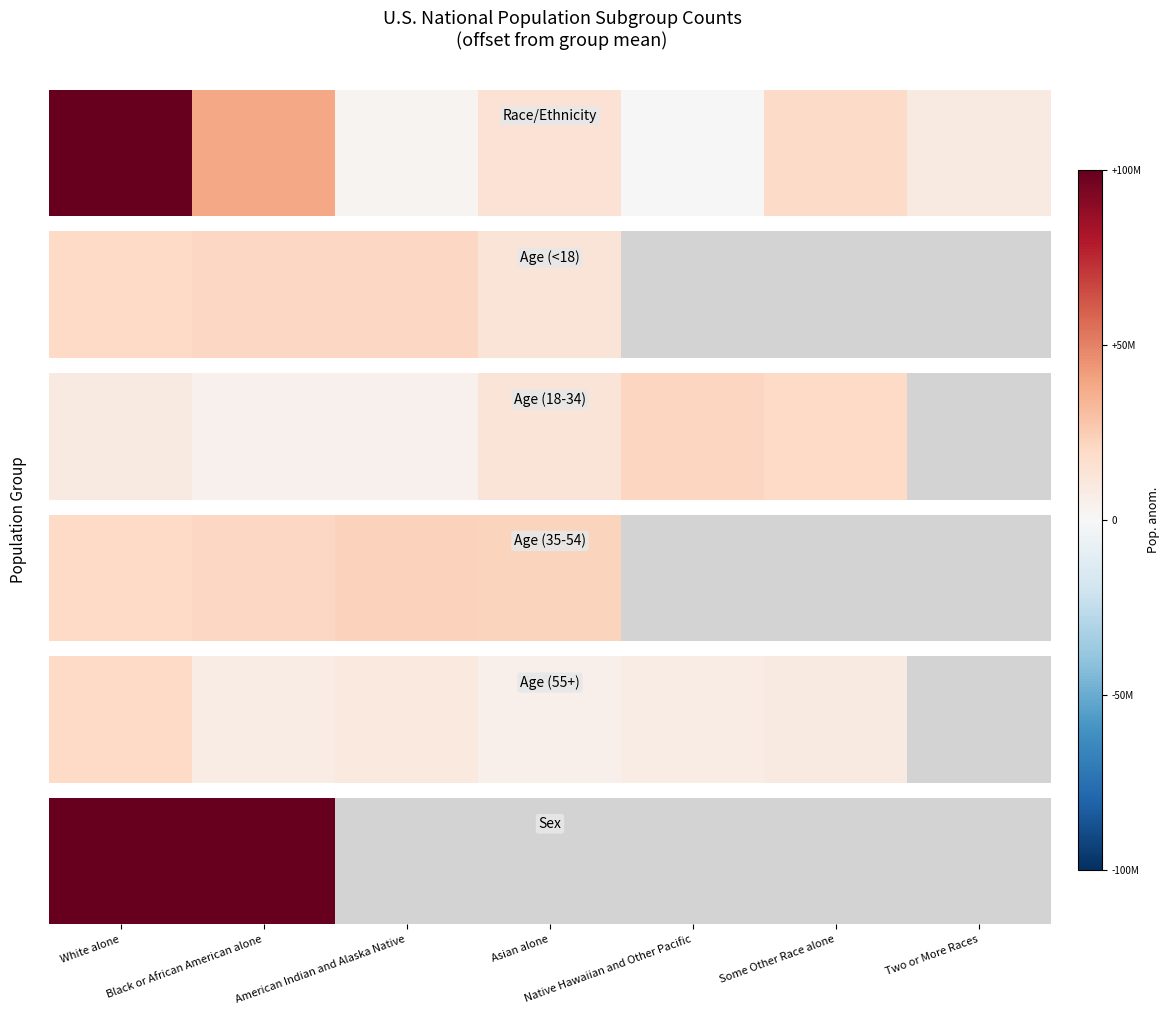

Rank the categories by value from lowest to highest.

White alone, Black or African American alone, American Indian and Alaska Native, Asian alone, Native Hawaiian and Other Pacific, Some Other Race alone, Two or More Races